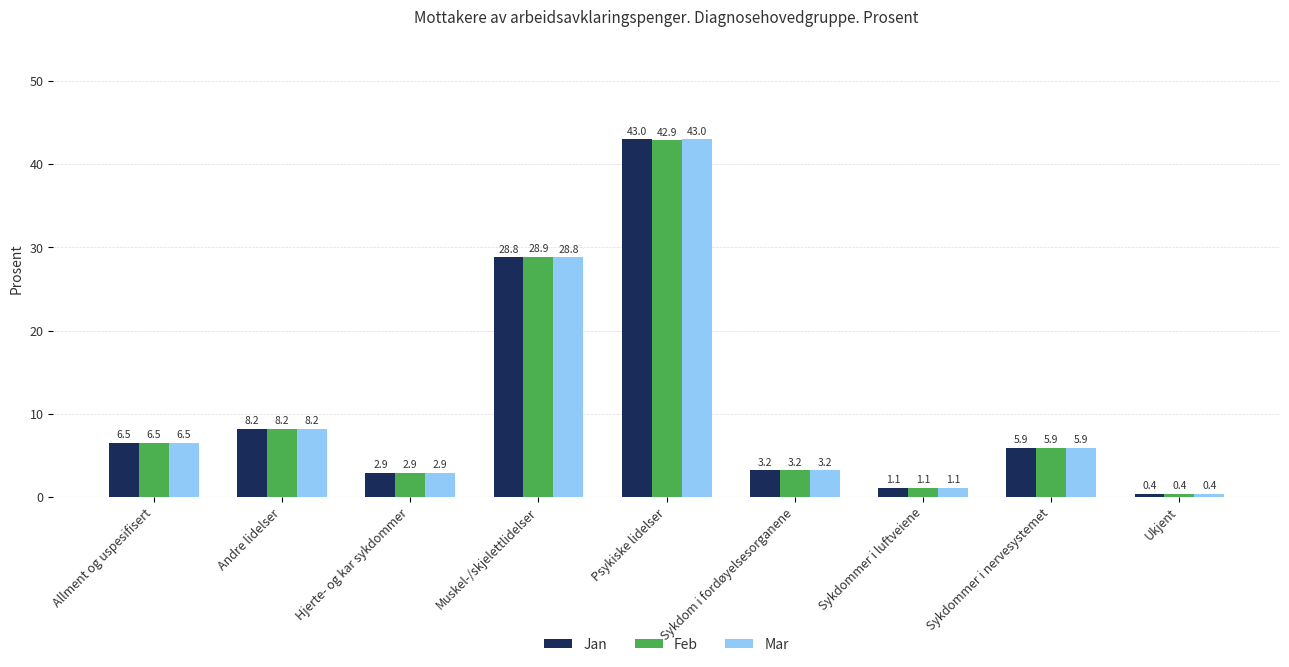

How many series are shown in this chart?

3